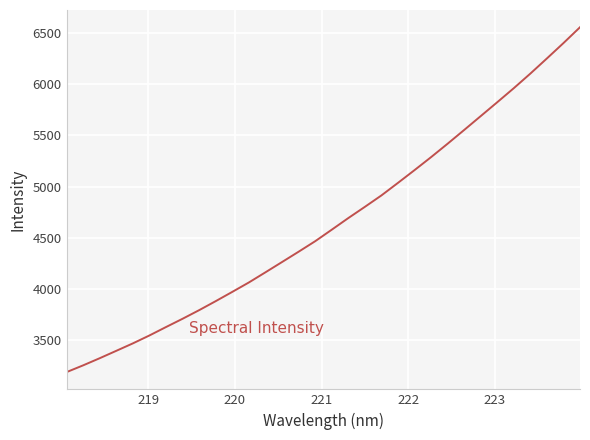

What is the smallest value displayed?

3187.1